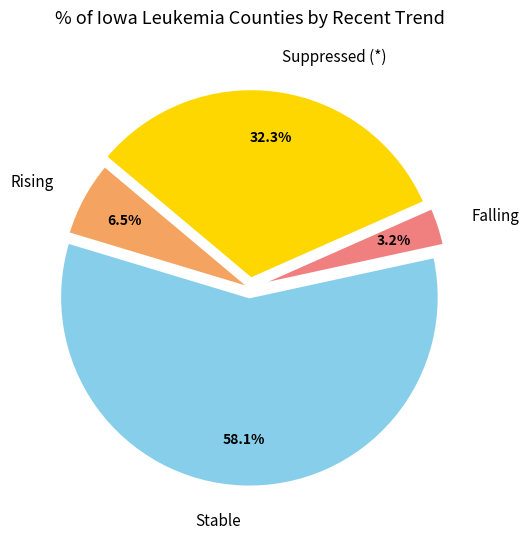

Rank the categories by value from highest to lowest.

Stable, Suppressed (*), Rising, Falling